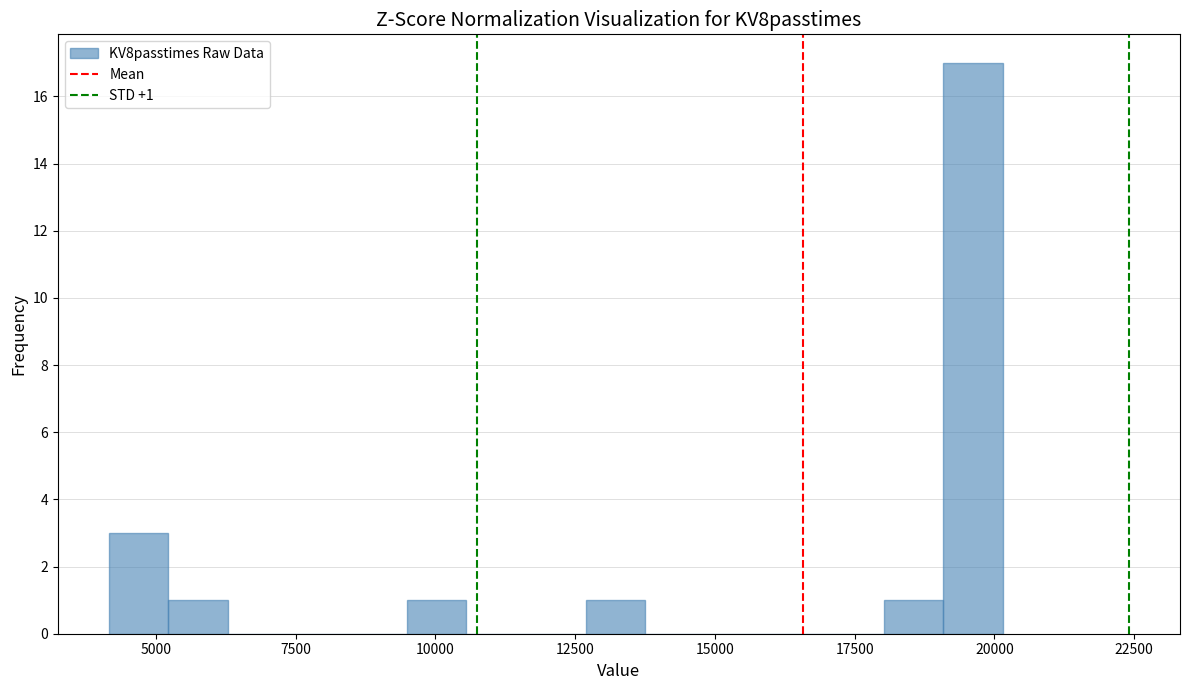

Around what value on the x-axis is the tallest bar? Give the approximate position of its centre, as read against the axis.

19500